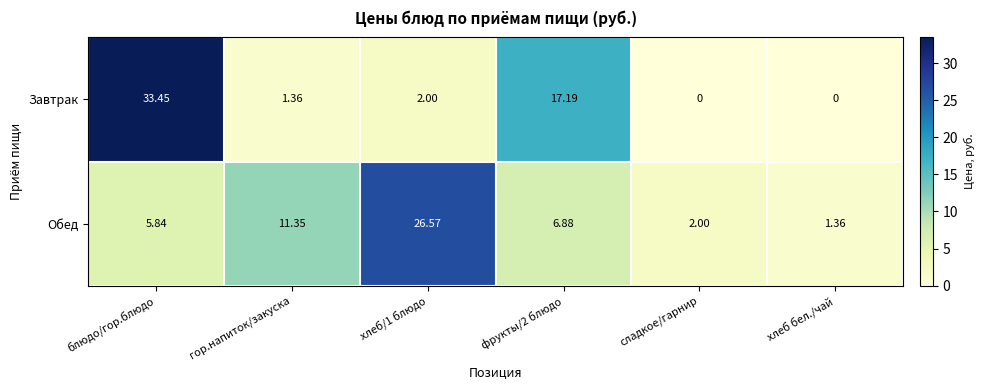

At which label does Завтрак first exceed 2?

блюдо/гор.блюдо